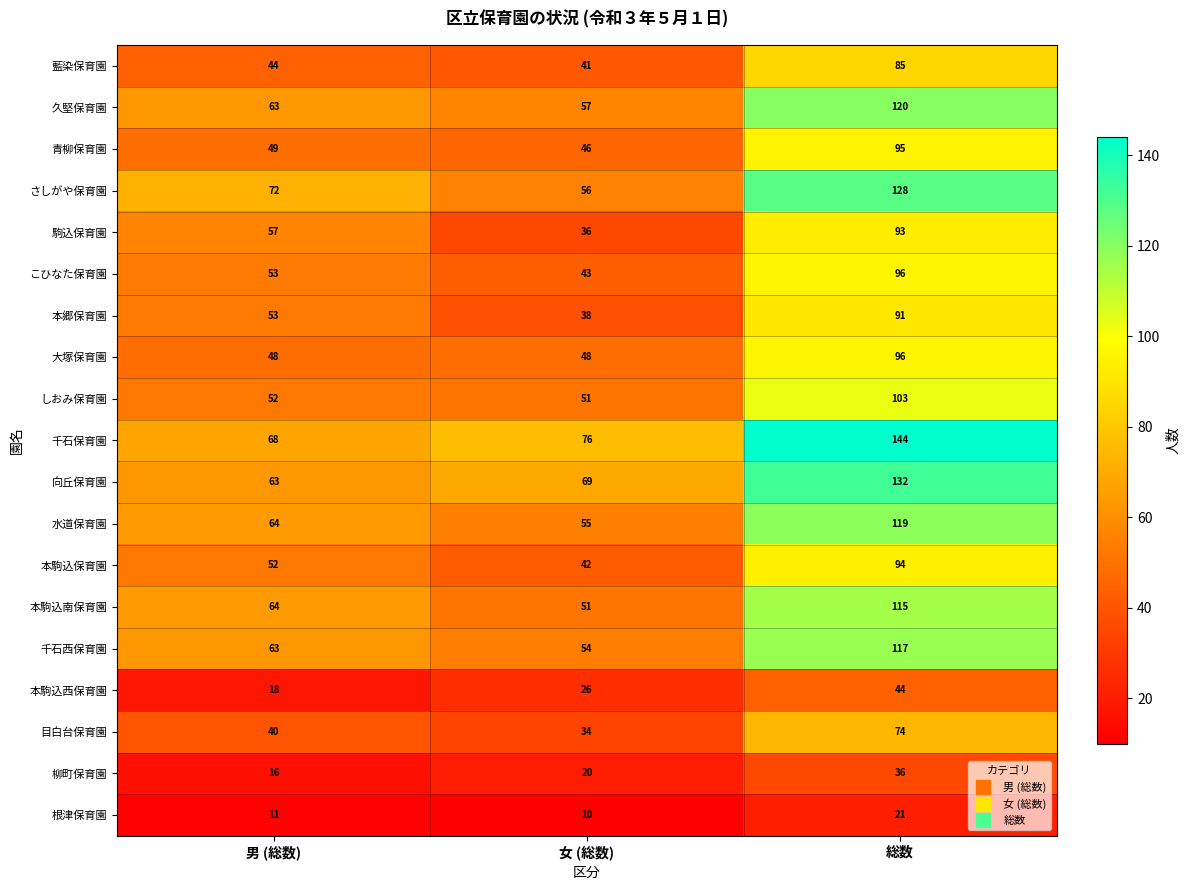

What is the maximum value for さしがや保育園?

128